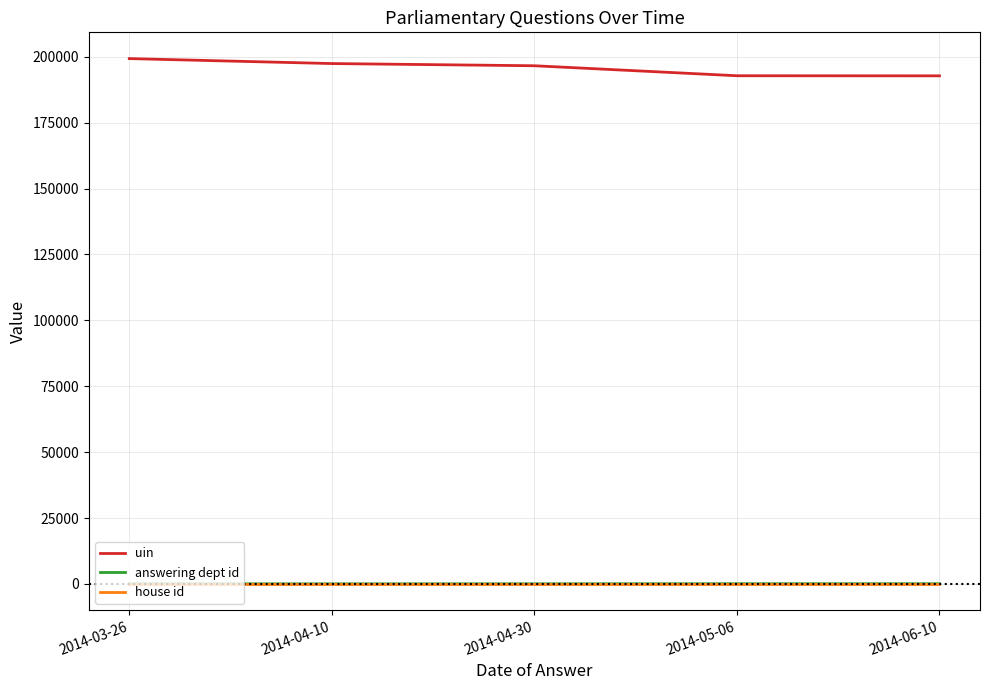

True or false: answering dept id and uin cross at least once.

False